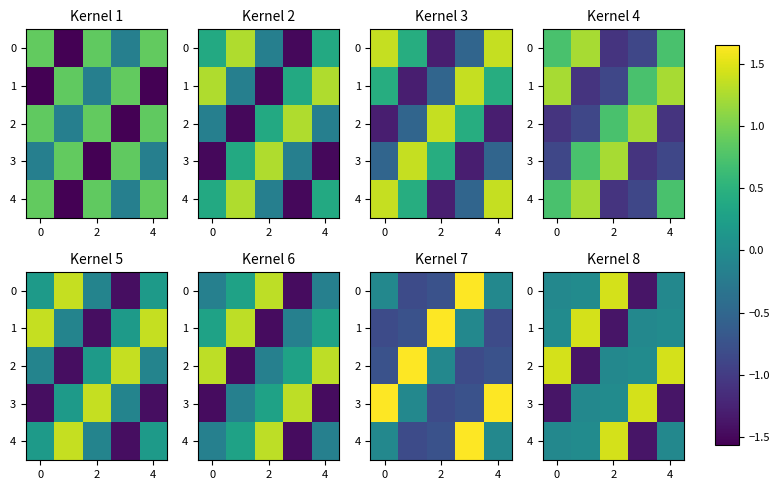

What is the difference between the maximum and minimum values in the 1 series?

2.8